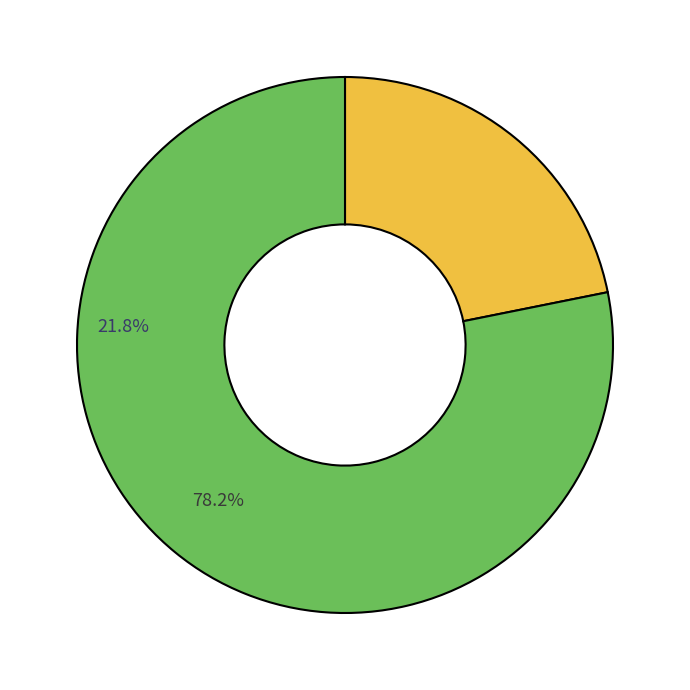

Is there any slice that represents more than half of the pie?

Yes